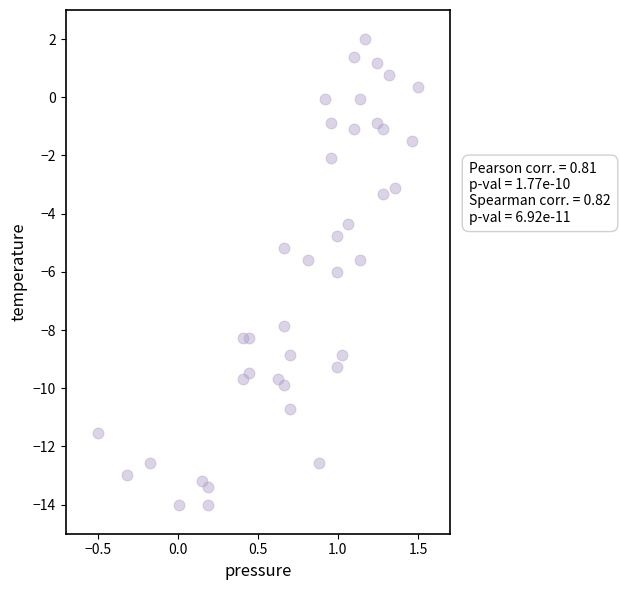

What is the range of X values (max minus min)?

2.0